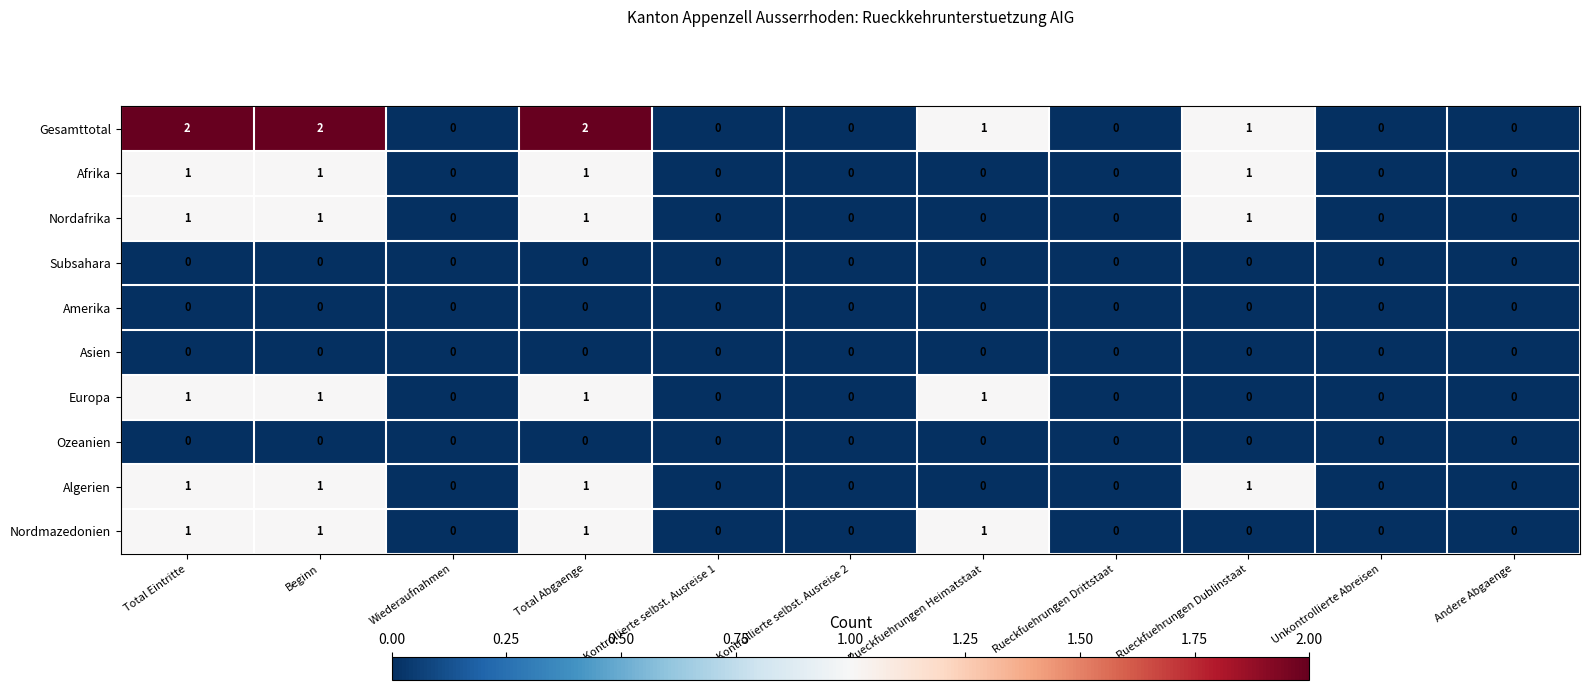

Which series has the largest total across all categories?

Gesamttotal